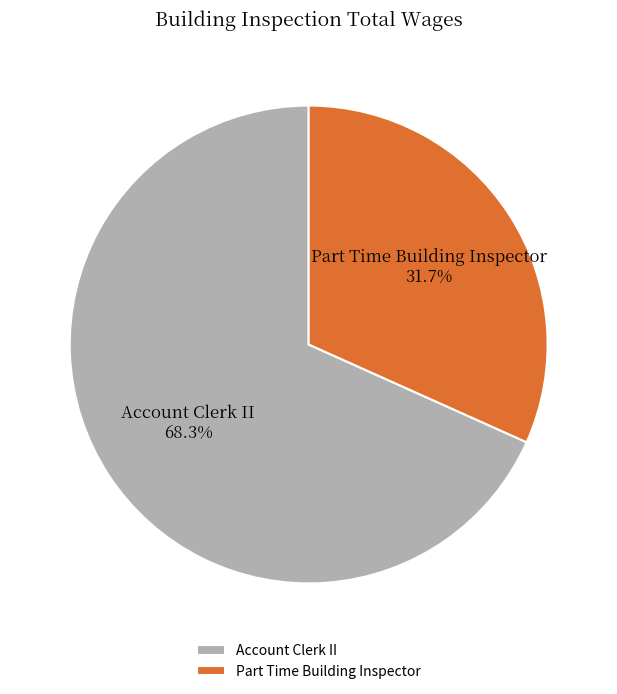

What is the smallest slice in the pie chart?

Part Time Building Inspector